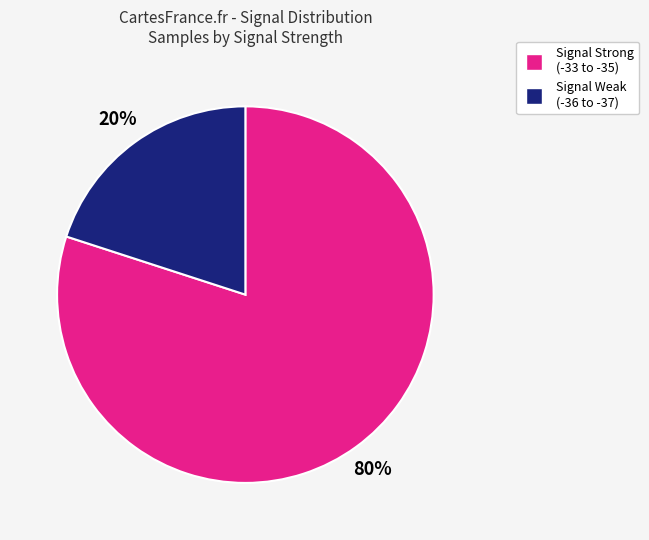

Is there any slice that represents more than half of the pie?

Yes